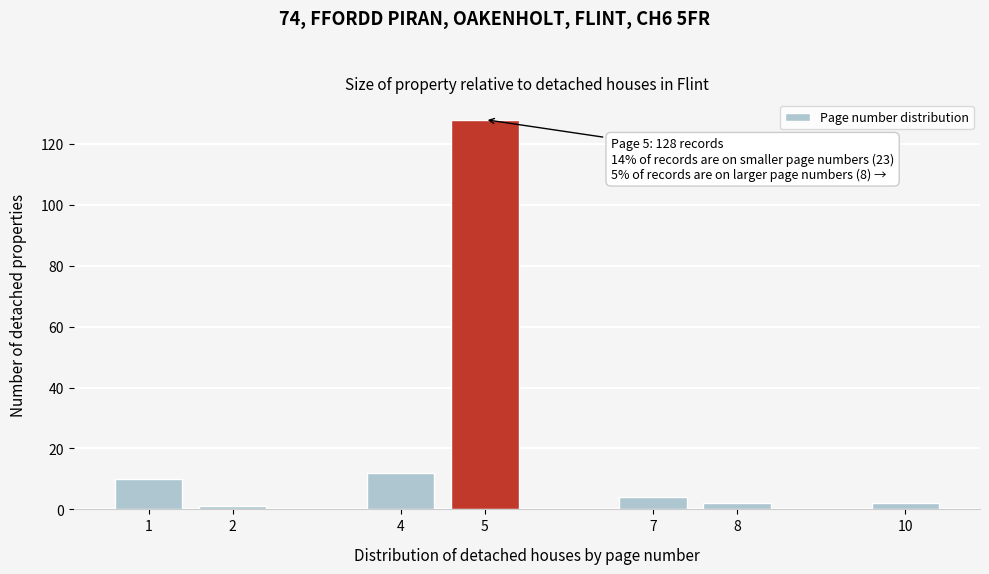

Reading right to left, transcribe all the data shown in this chart.

2	2	4	128	12	1	10